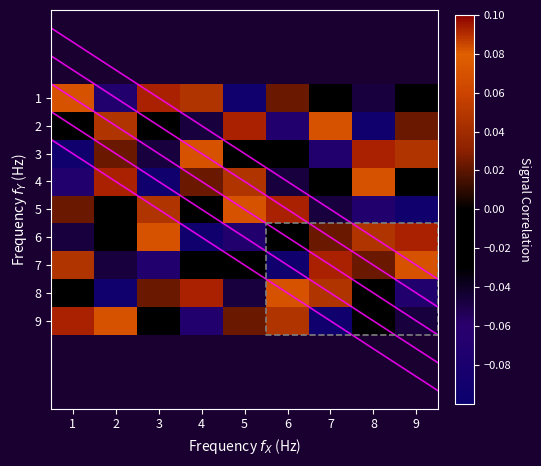

How many categories are shown in the chart?

9